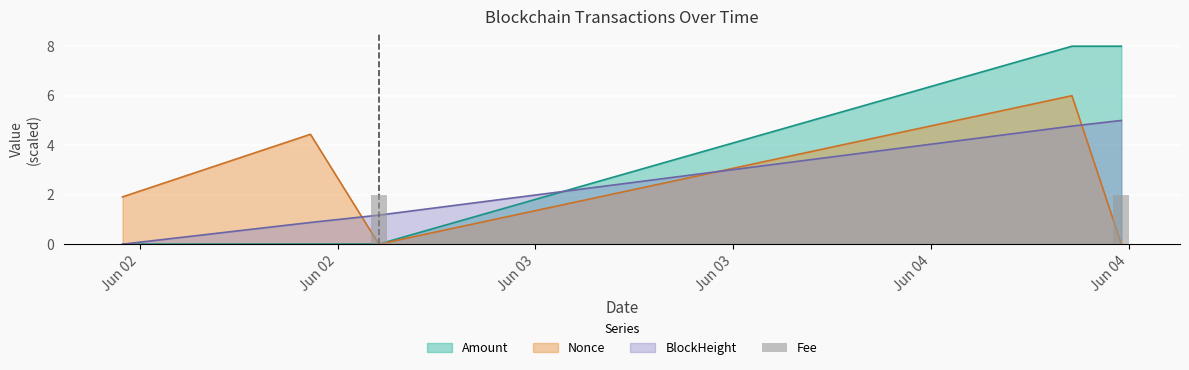

Rank the series at 2021-06-04 08:33:00 from highest to lowest value.

Amount, Nonce, BlockHeight_norm